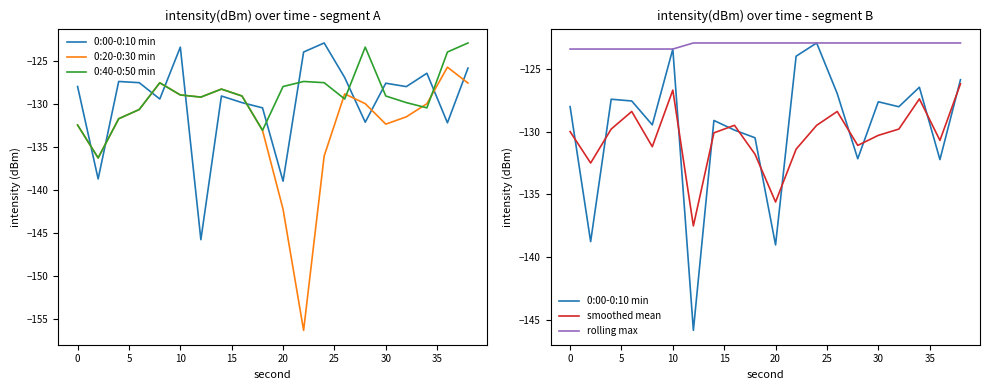

Is the value of 0:20-0:30 min at 10 greater than the value of 0:40-0:50 min at 19?

No